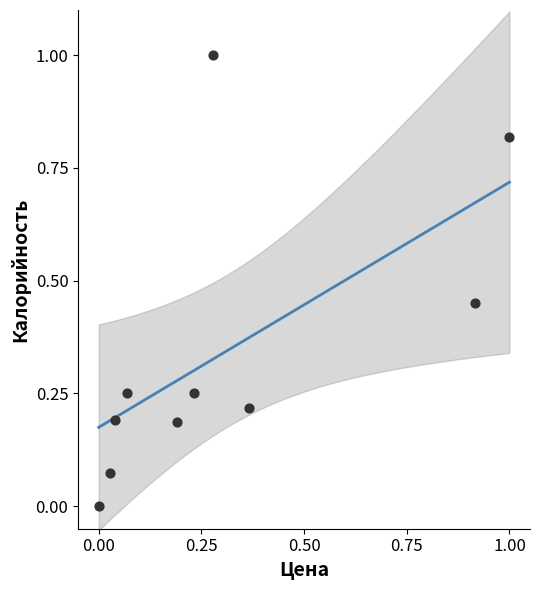

What is the range of Y values (max minus min)?

1.0